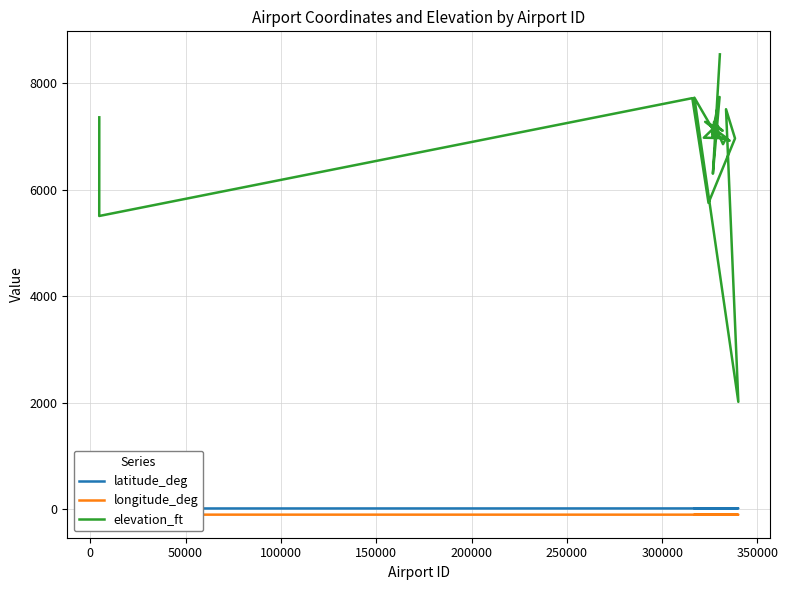

True or false: longitude_deg has more than 2 interior local peaks.

True